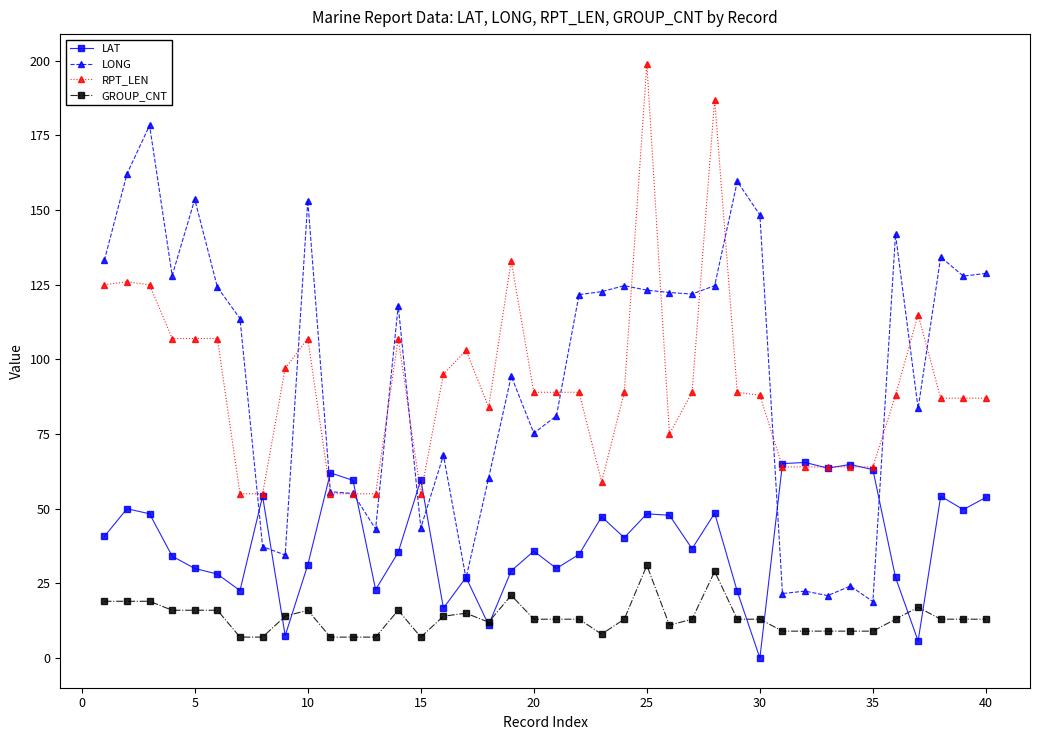

List the series in order of their peak value, lowest first.

GROUP_CNT, LAT, LONG, RPT_LEN